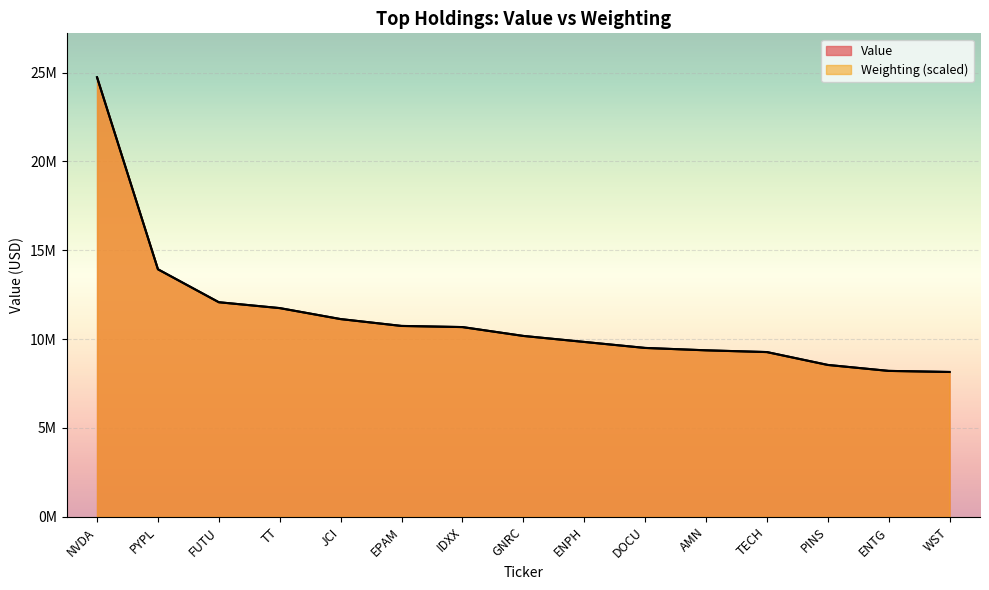

List the series in order of their peak value, lowest first.

Value, Weighting